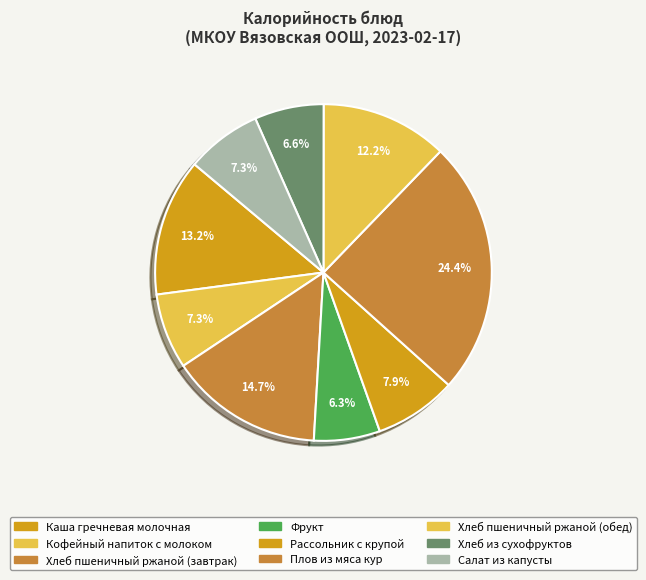

Which category has the biggest portion of the pie?

Плов из мяса кур